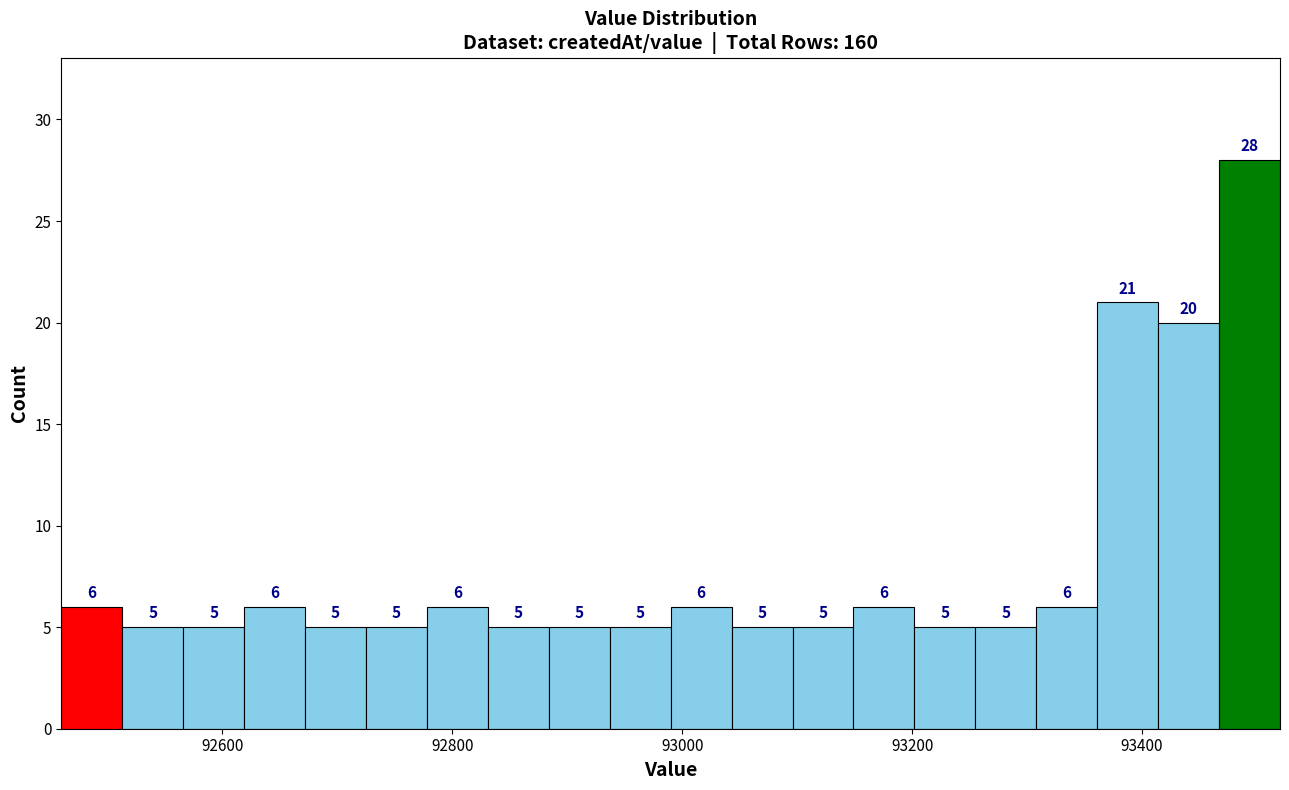

Around what value on the x-axis is the tallest bar? Give the approximate position of its centre, as read against the axis.

93500